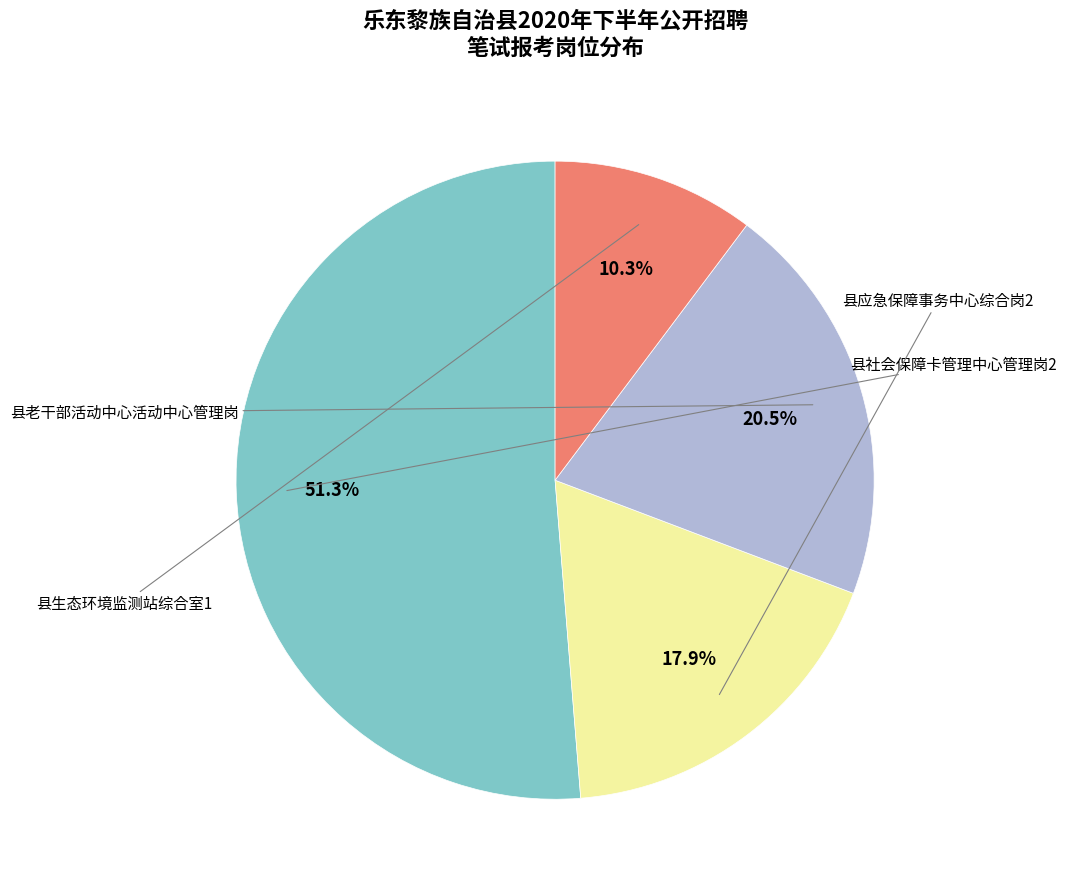

Is there any slice that represents more than half of the pie?

Yes